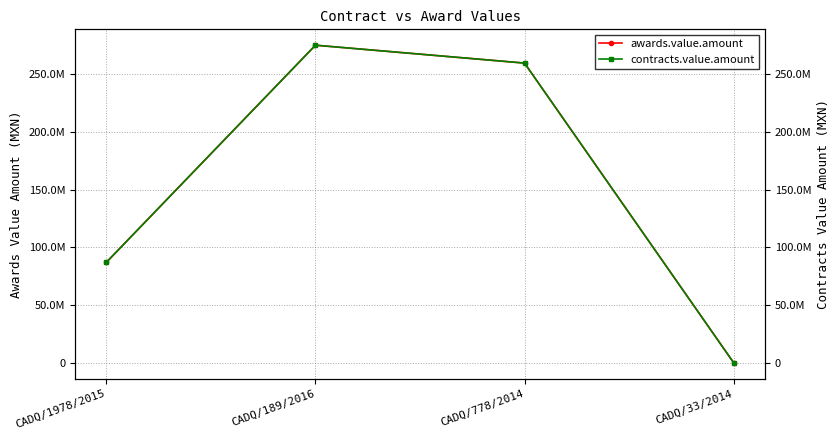

What are all the series names shown in the legend?

awards.value.amount, contracts.value.amount